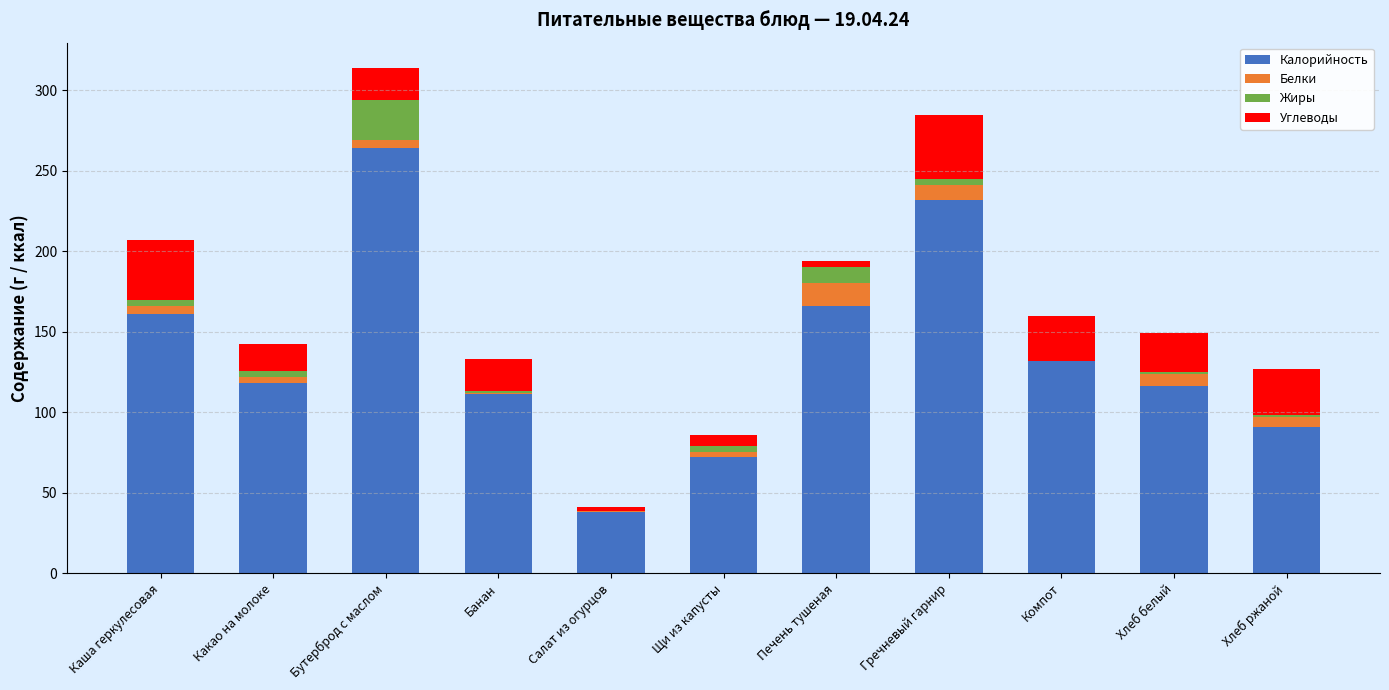

Which category has the highest value in the Калорийность series?

Бутерброд с маслом